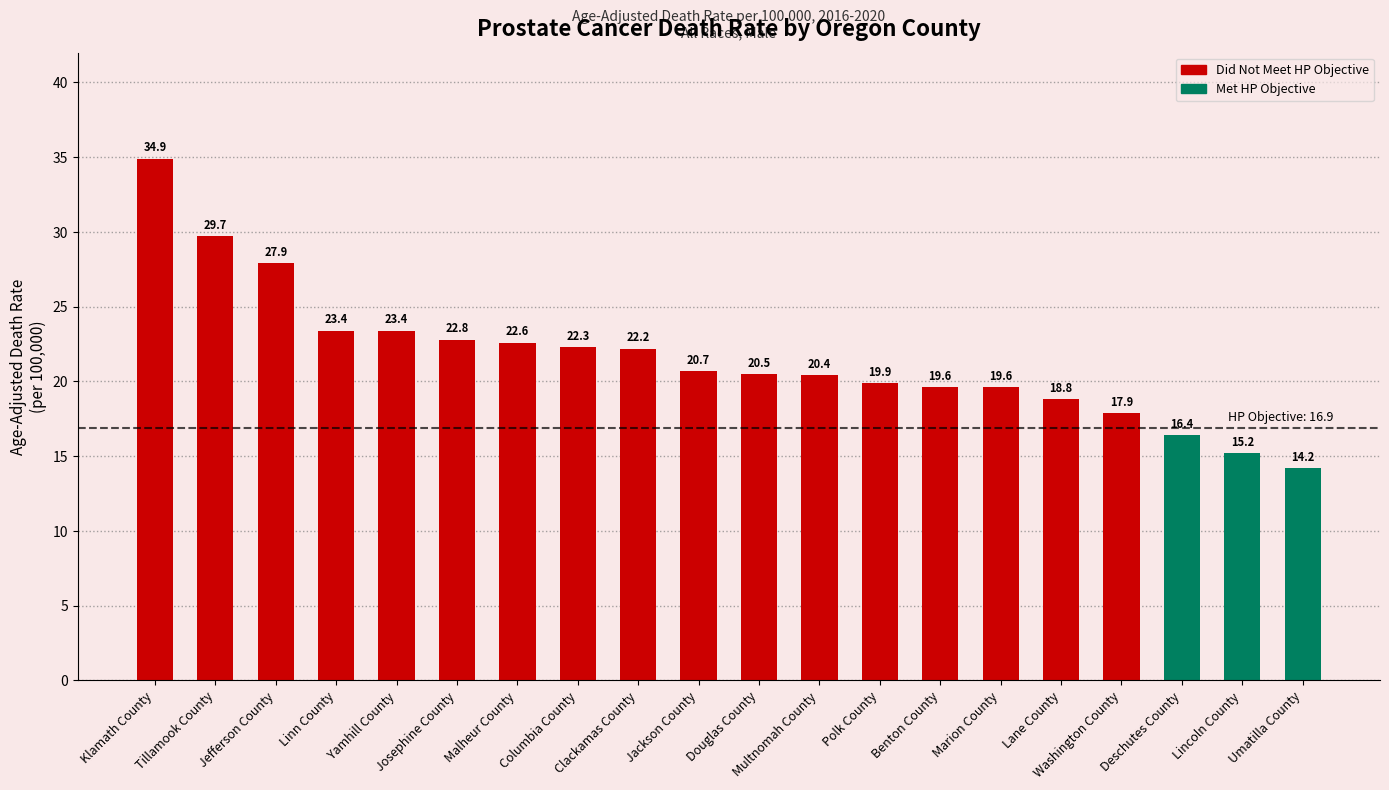

What is the minimum value shown in the chart?

14.2